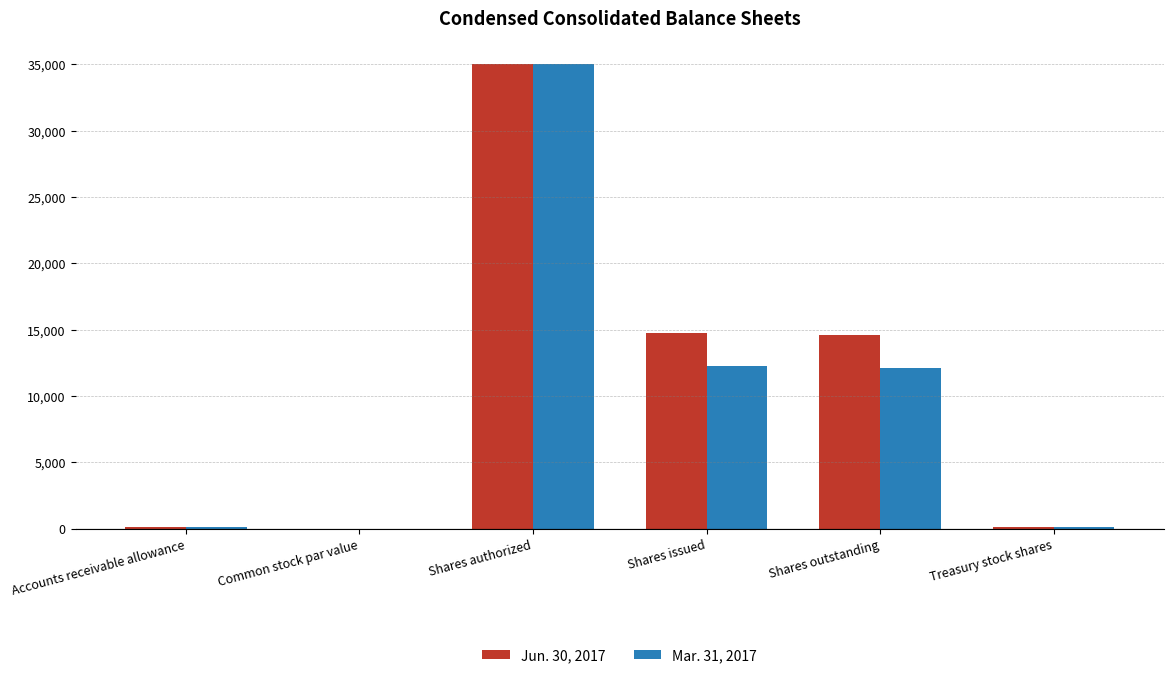

At which category does the chart reach its peak across all series?

Shares authorized